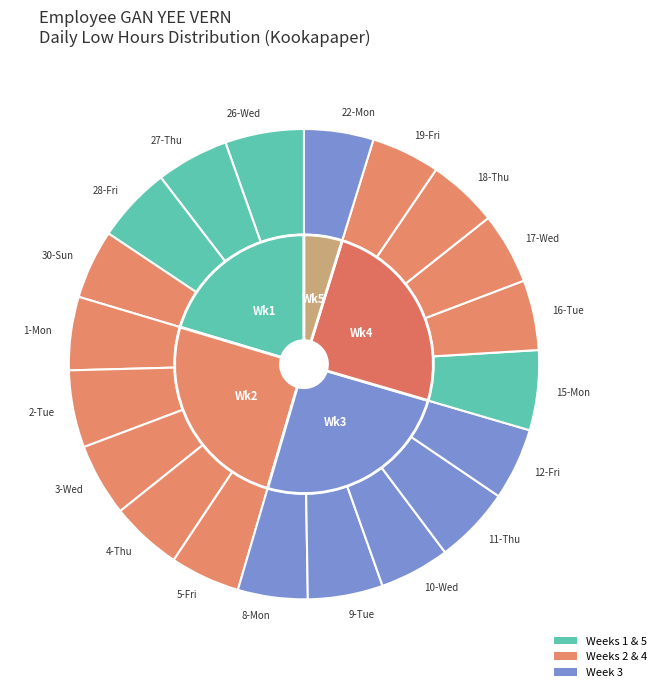

What is the largest slice in the pie chart?

15-Mon